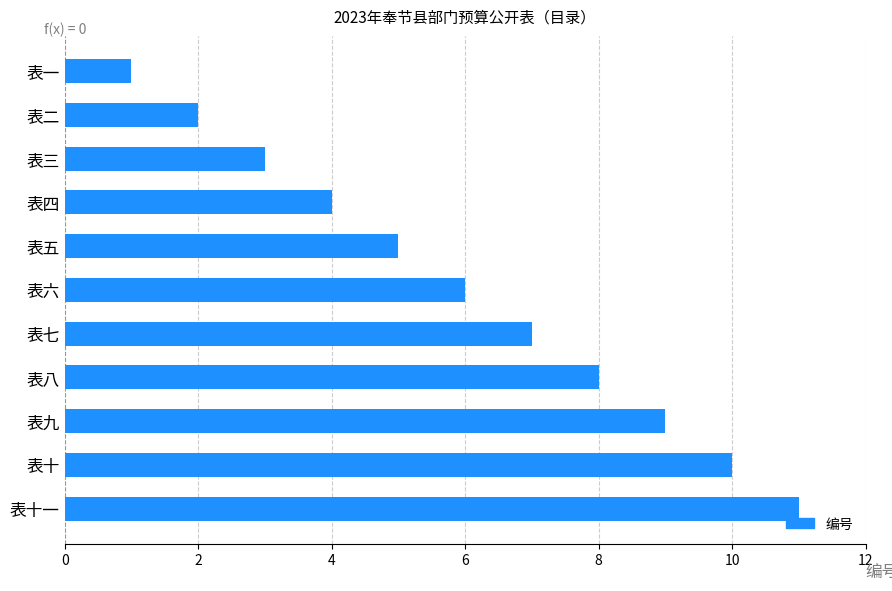

What position from the top is 表六?

6